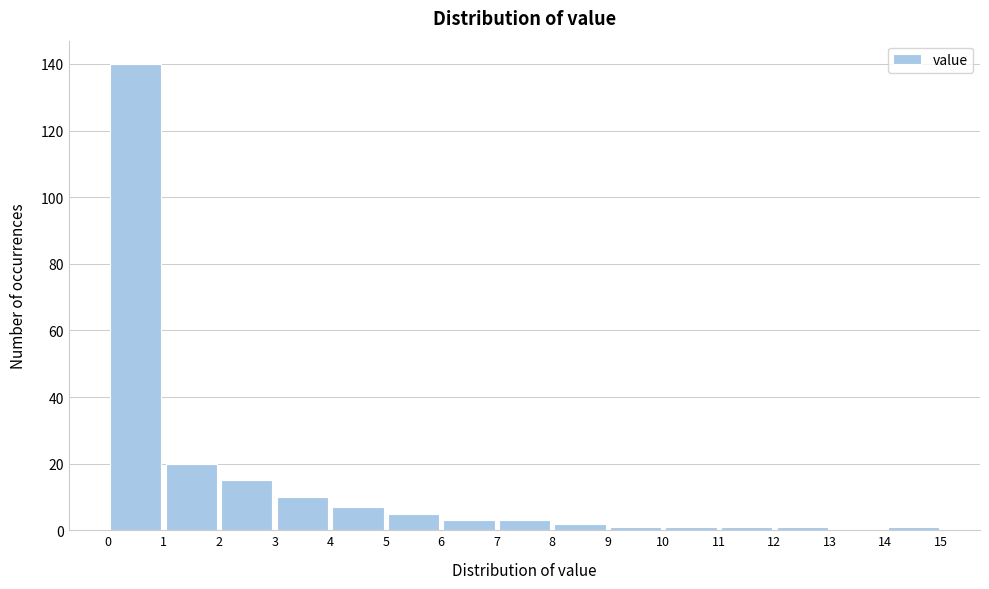

How tall is the bar that spans 6 to 7 on the x-axis? The values are not printed on the chart, so give them approximately, as read against the axis.

4